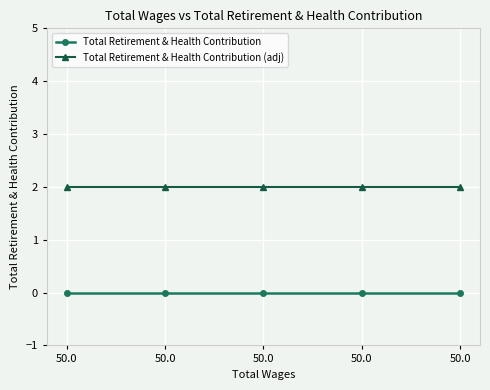

Does the chart display data point markers on the line(s)?

Yes